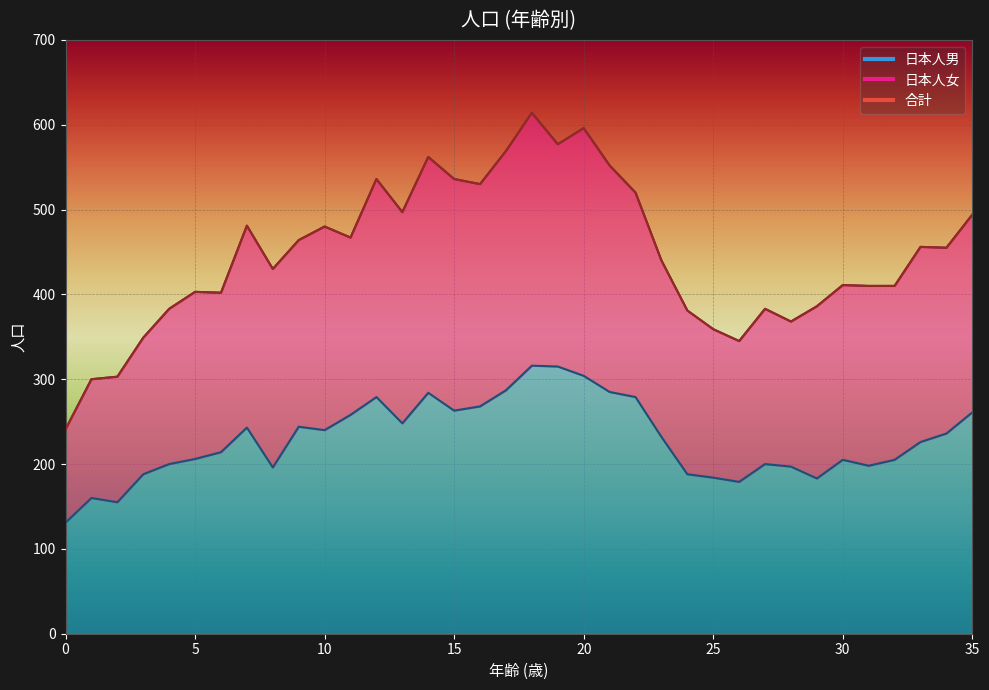

Rank the categories by 日本人女 value from lowest to highest.

0, 1, 2, 26, 3, 25, 28, 24, 4, 27, 29, 6, 5, 31, 32, 30, 8, 23, 34, 33, 9, 11, 10, 7, 35, 13, 22, 16, 12, 15, 21, 14, 17, 19, 20, 18